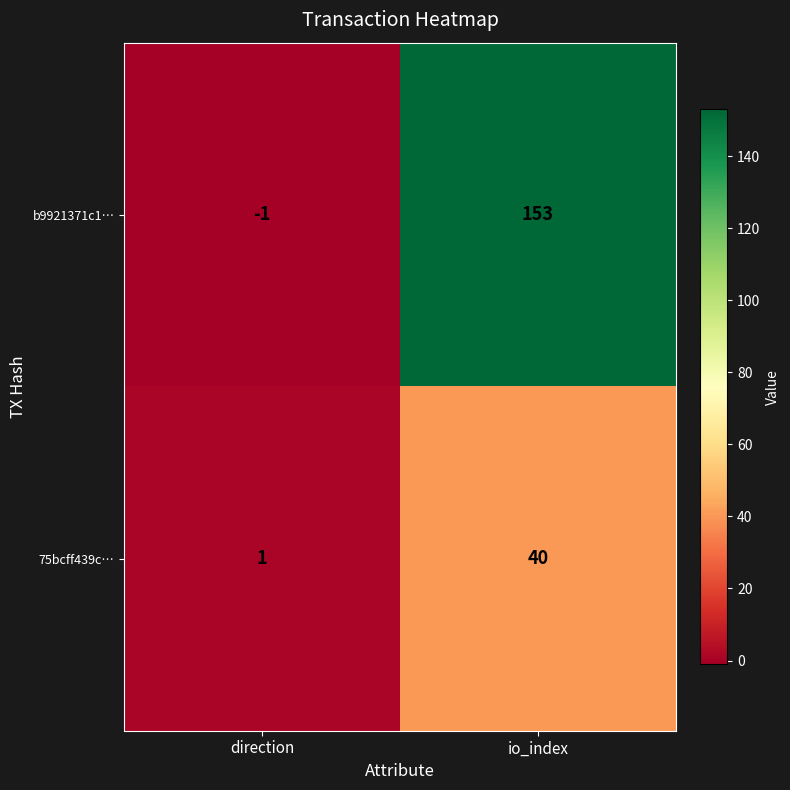

True or false: b9921371c1… has a value of 153 at io_index.

True